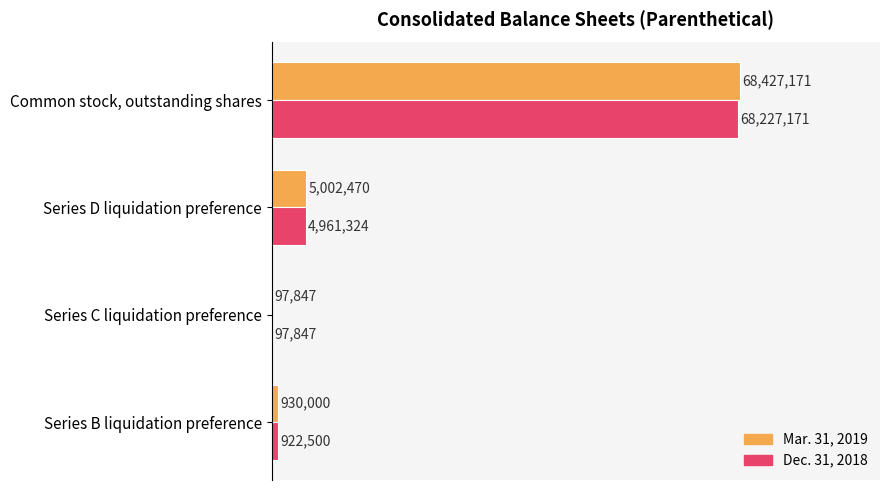

What are all the series names shown in the legend?

Mar. 31, 2019, Dec. 31, 2018